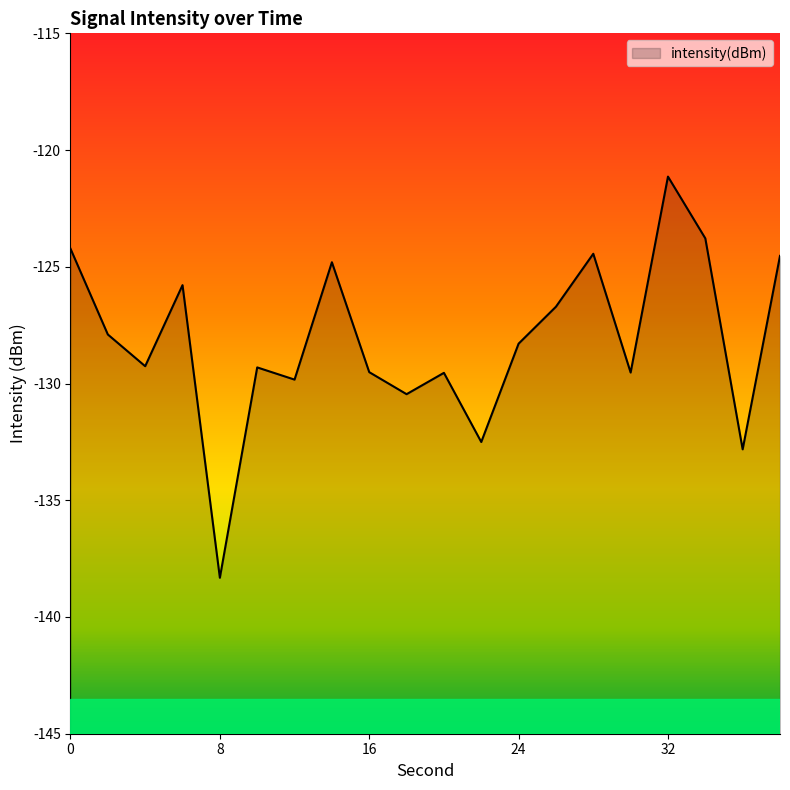

The value at 36 is -237.1. True or false?

False